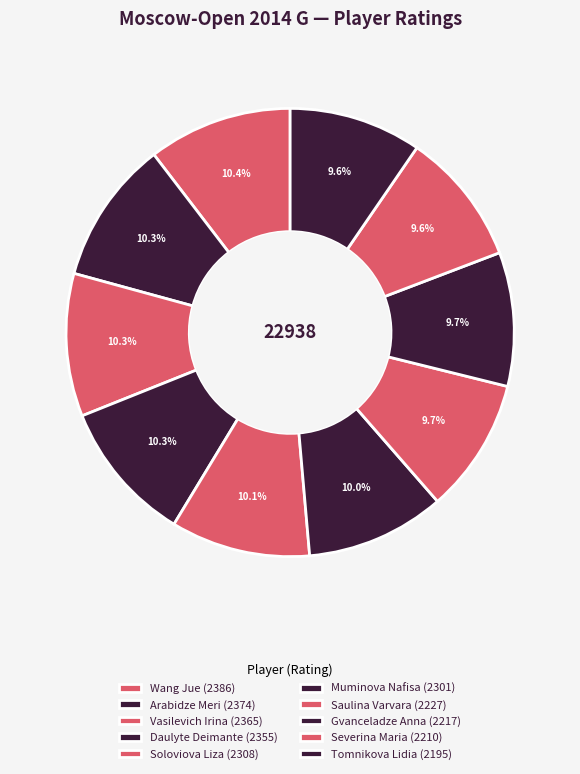

Count the number of slices in the pie.

10